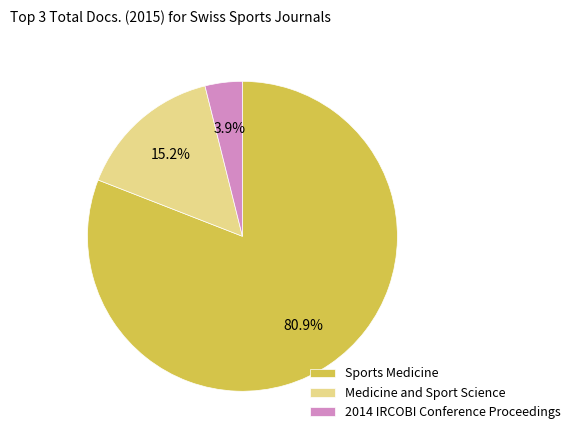

Which category has the smallest portion of the pie?

2014 IRCOBI Conference Proceedings